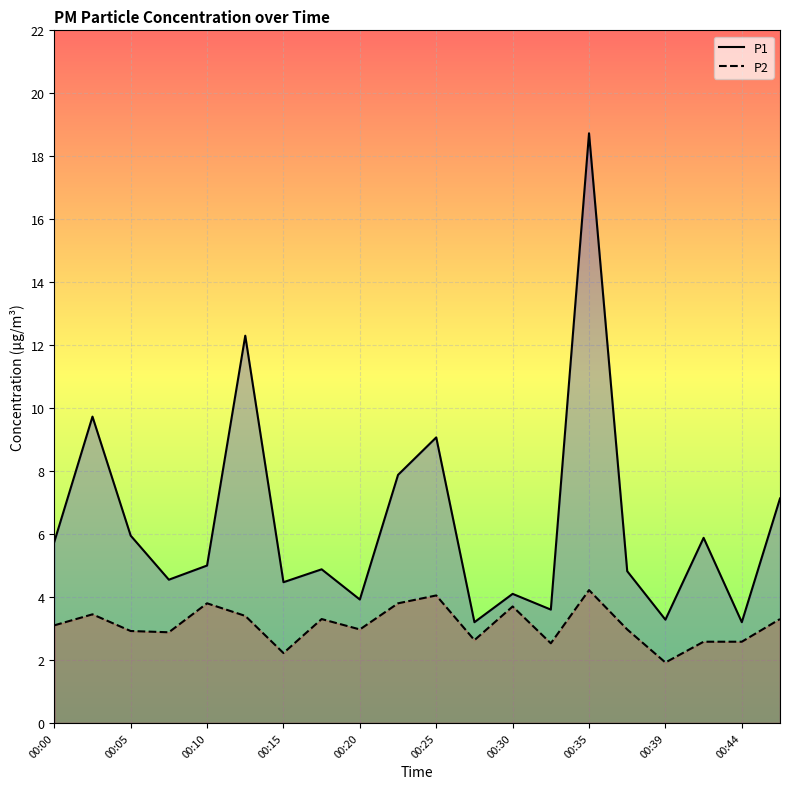

Reading left to right, transcribe all the data shown in this chart.

P1: 5.8	9.7	6.0	4.5	5.0	12.3	4.5	4.9	3.9	7.9	9.1	3.2	4.1	3.6	18.7	4.8	3.3	5.9	3.2	7.1
P2: 3.1	3.5	2.9	2.9	3.8	3.4	2.2	3.3	3.0	3.8	4.0	2.6	3.7	2.5	4.2	3.0	1.9	2.6	2.6	3.3